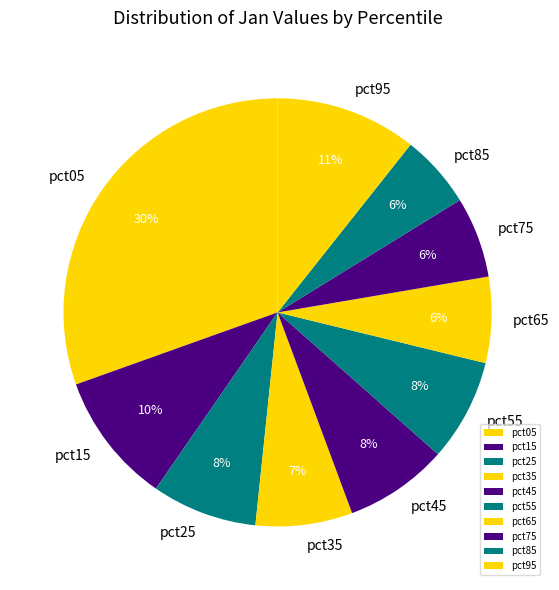

What is the largest slice in the pie chart?

pct05